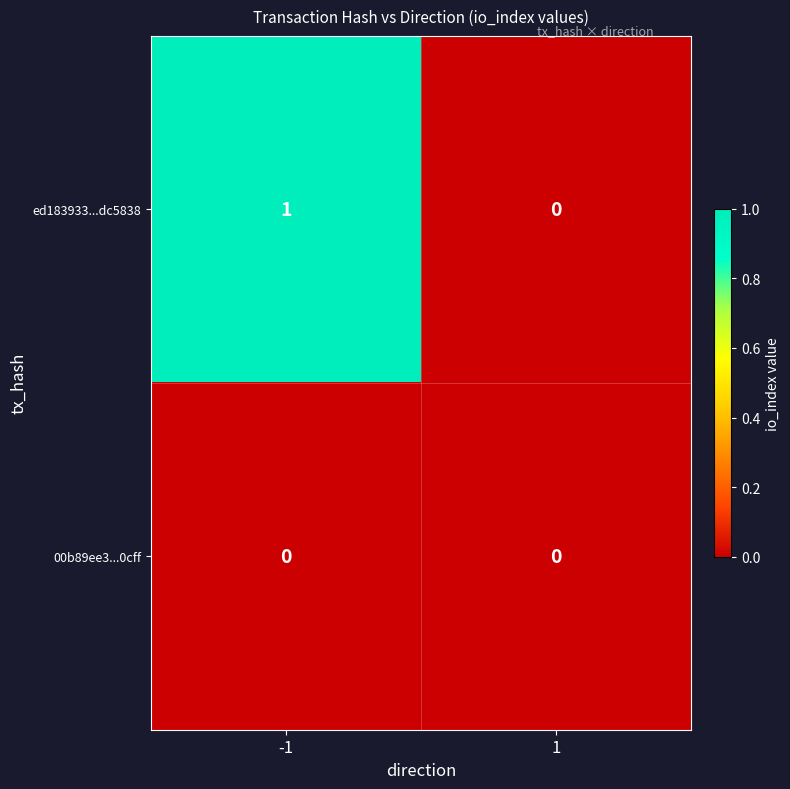

What is the maximum value shown in the chart?

1